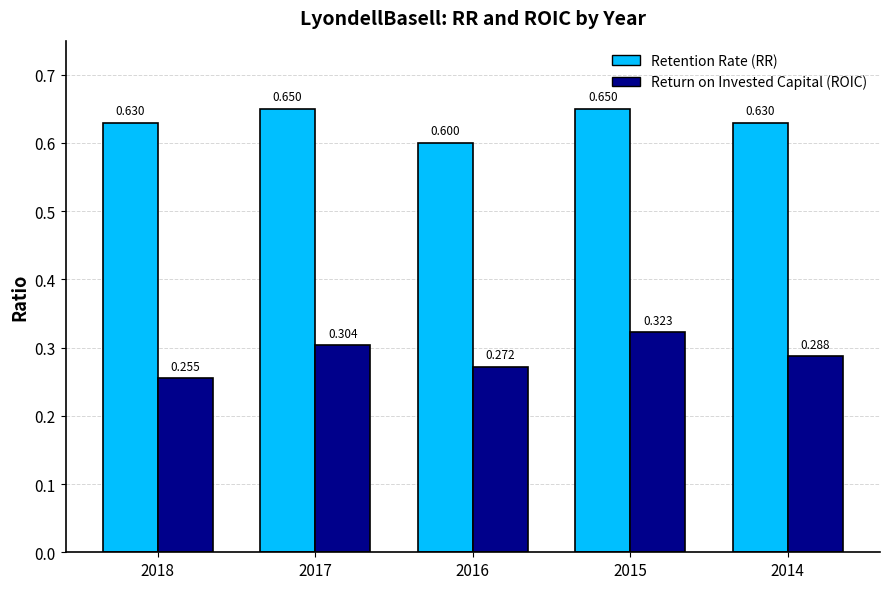

Is it true that Retention Rate (RR) equals 0.9 at 2015?

False